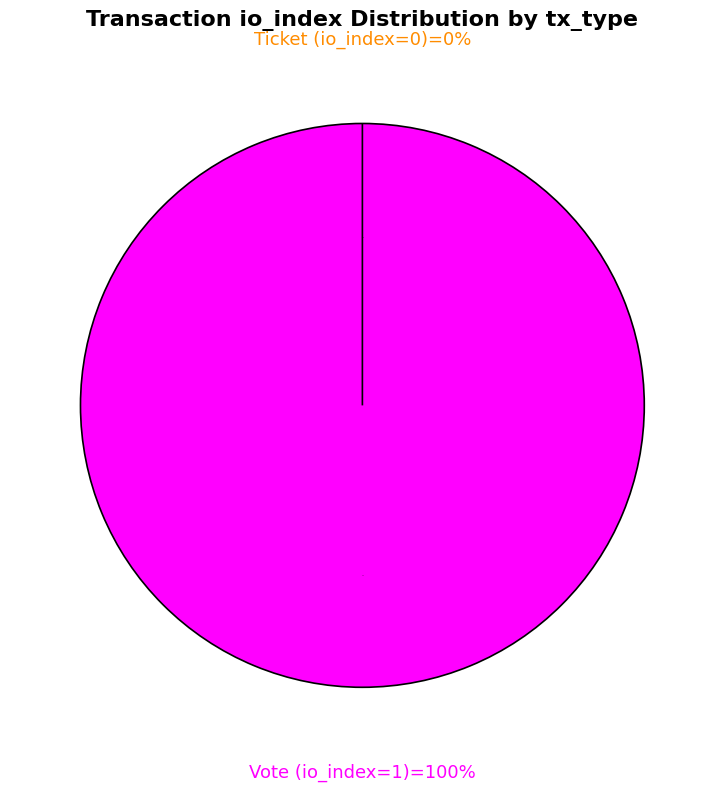

Rank the categories by value from highest to lowest.

Vote (io_index=1), Ticket (io_index=0)